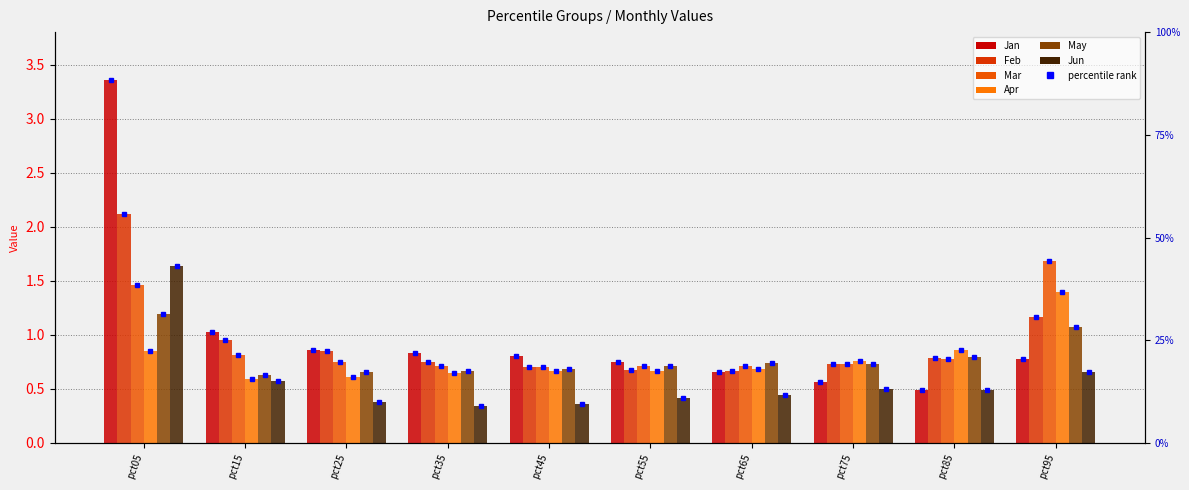

What is the sum of all Feb values?

9.4